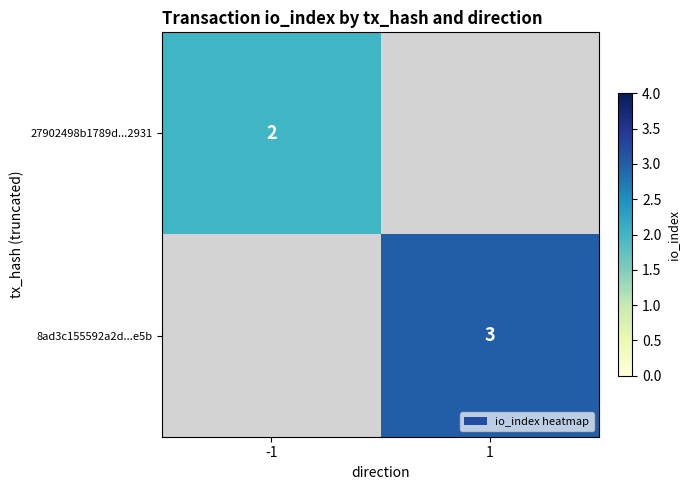

Is the value of 8ad3c155592a2d...e5b at 1 greater than the value of 27902498b1789d...2931 at -1?

Yes